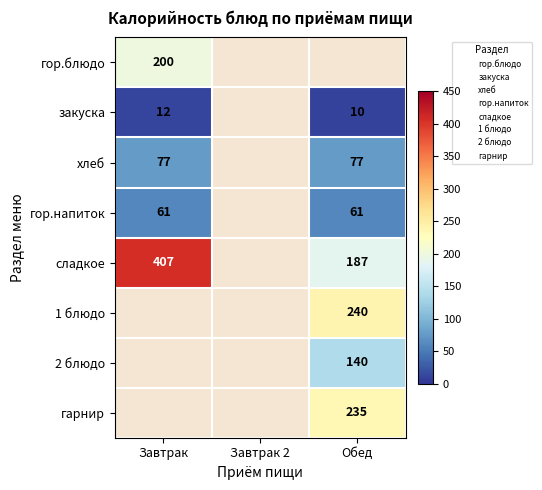

What is the approximate value of гор.напиток at Обед?

61.2